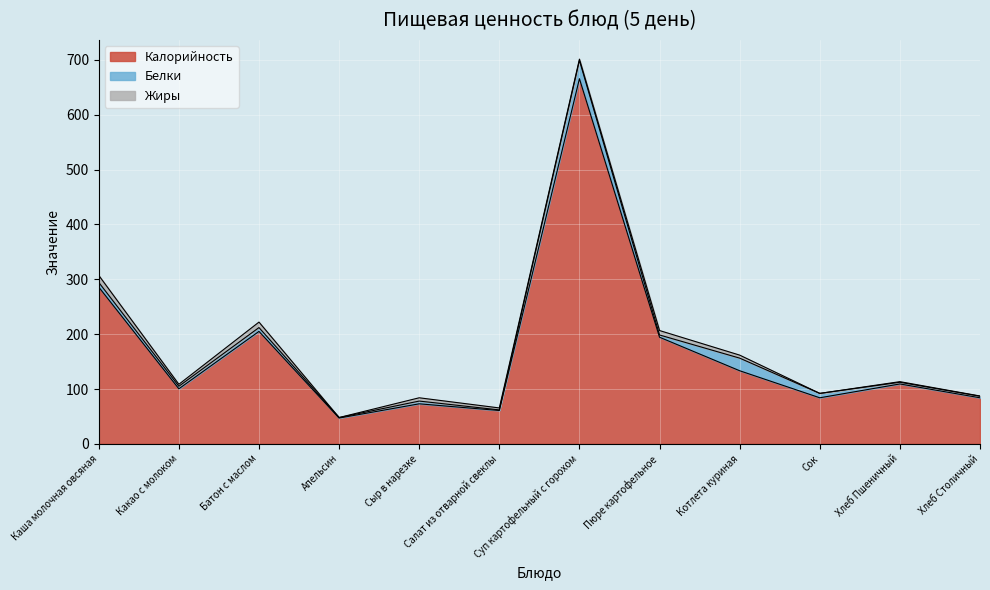

At how many categories does at least one series exceed 222?

2